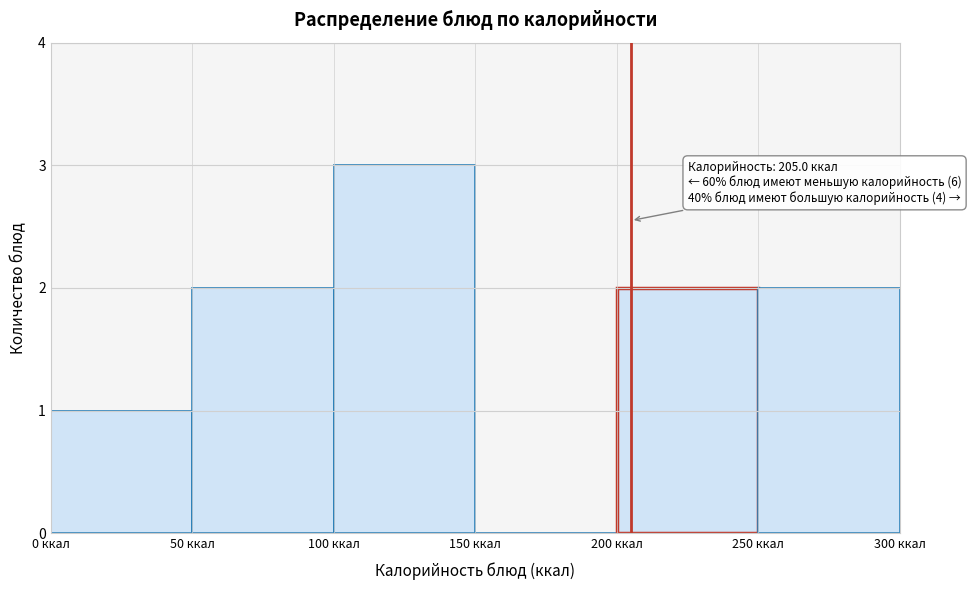

Which range on the x-axis has the tallest bar?

100 to 150